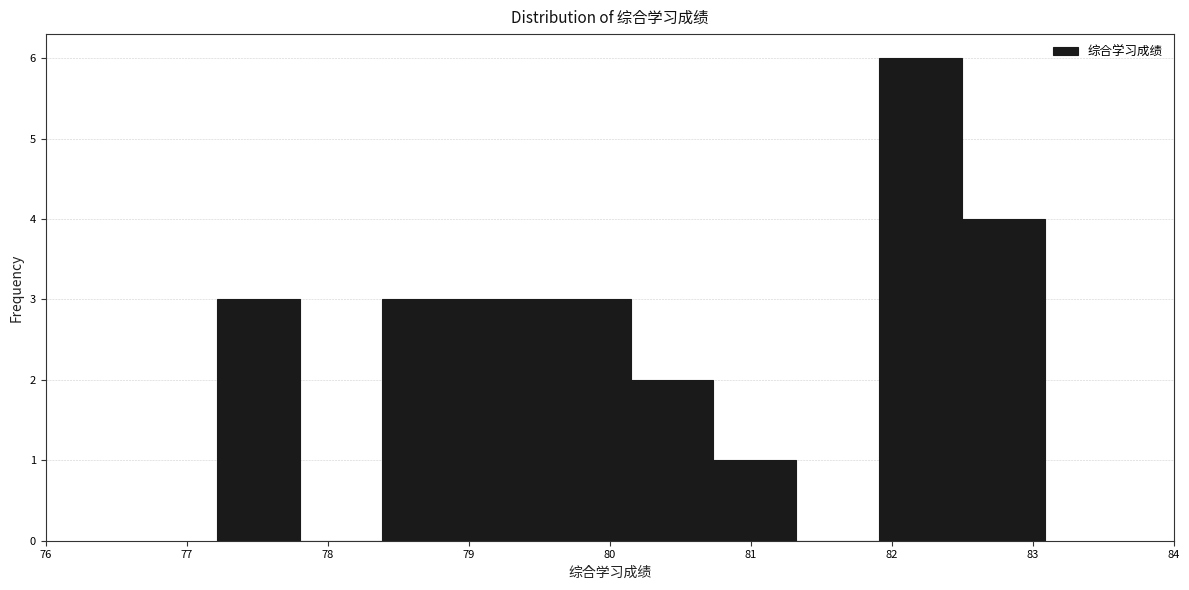

What is the height of the bar covering 82.5 to 83.1 on the x-axis? Neither the bar edges nor the heights are printed on the chart, so give them approximately, as read against the axes.

4